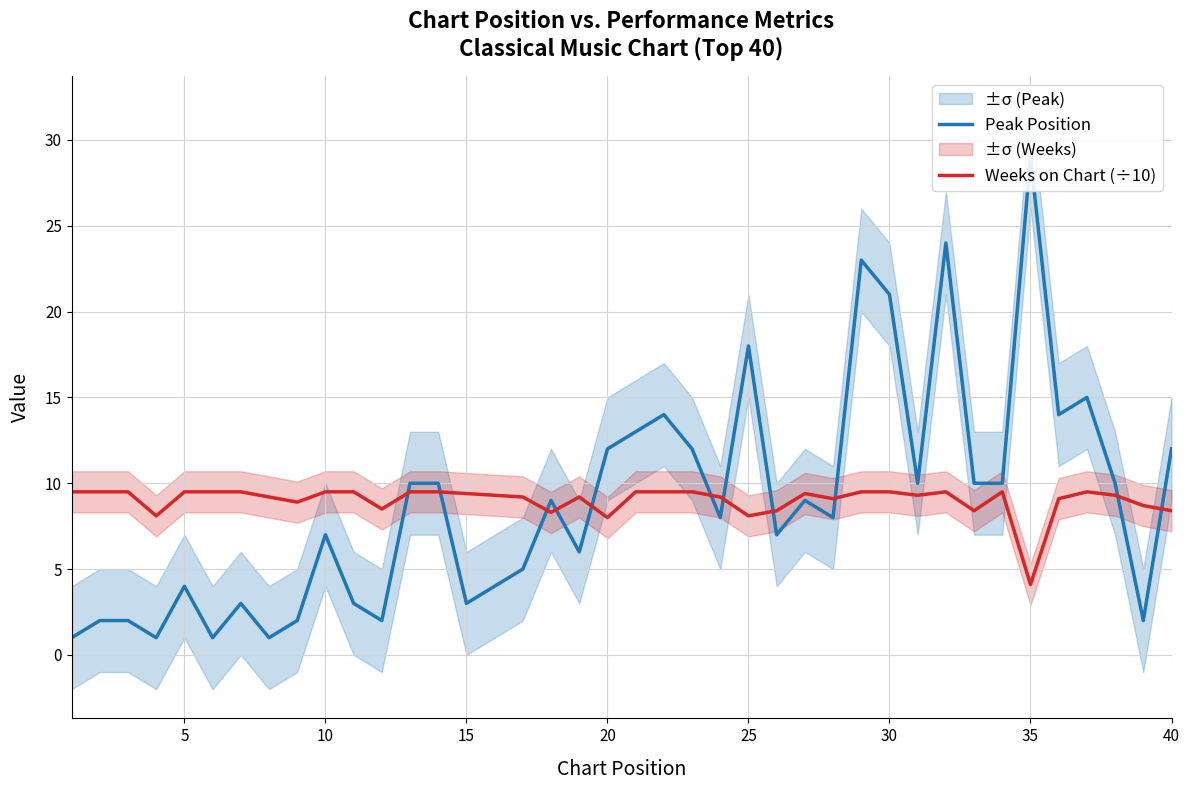

The Weeks on Chart (÷10) series shows 4.1 at 25. True or false?

False